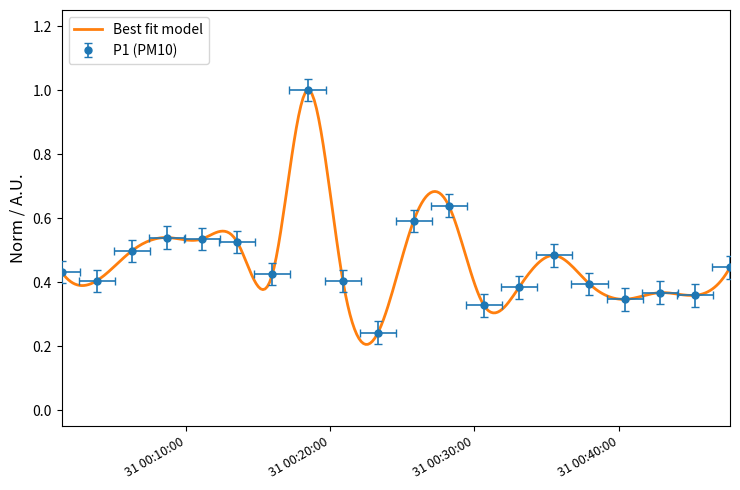

What is the maximum value shown in the chart?

1.0